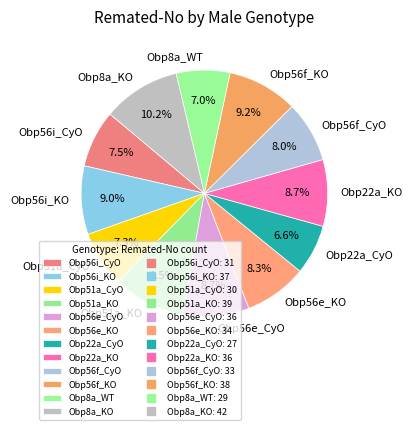

The Obp56f_CyO slice represents 8% of the pie. True or false?

True